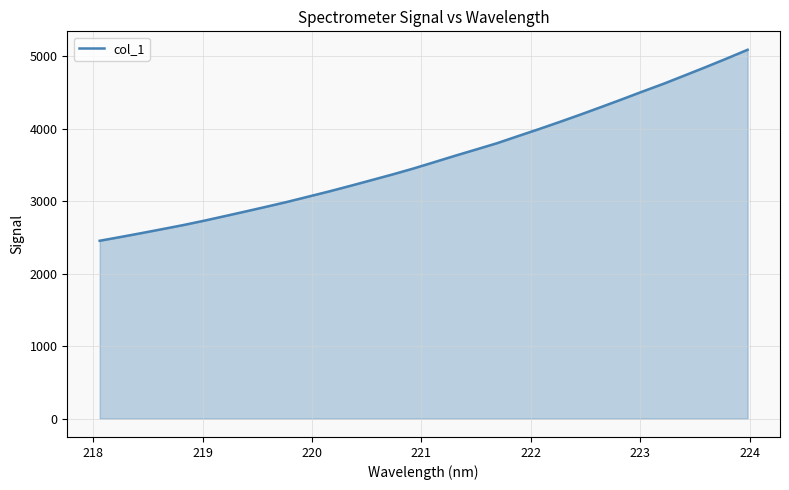

What is the minimum value shown in the chart?

2452.4